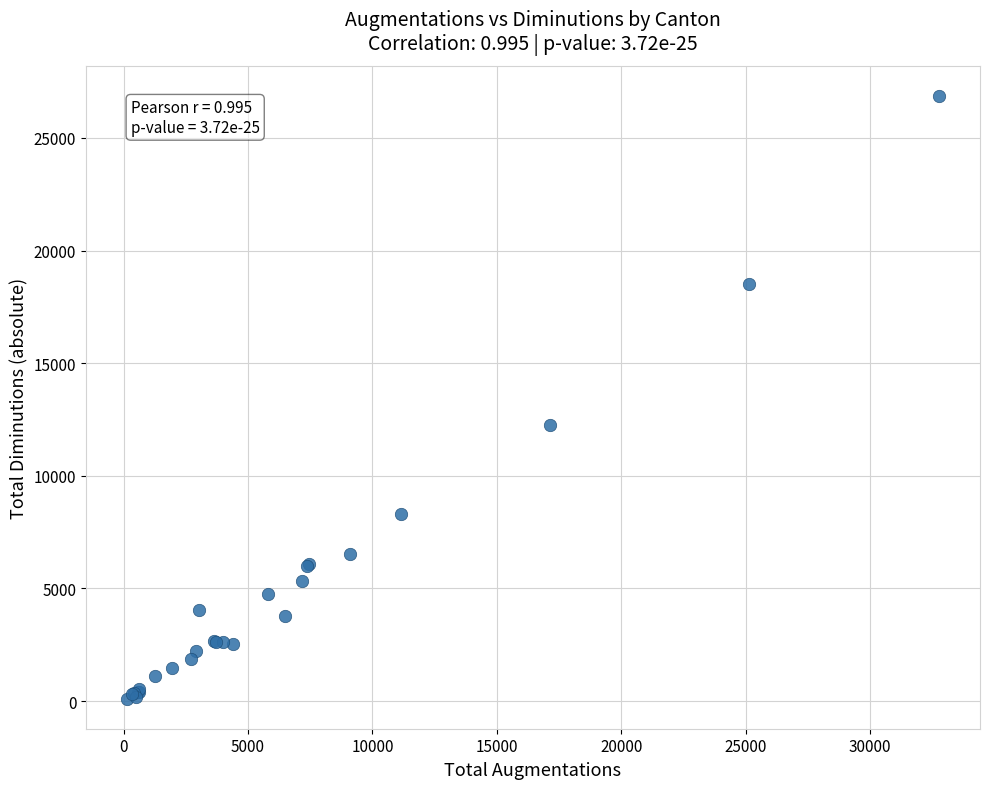

What Y value in the scatter plot is closest to 13486?

12274